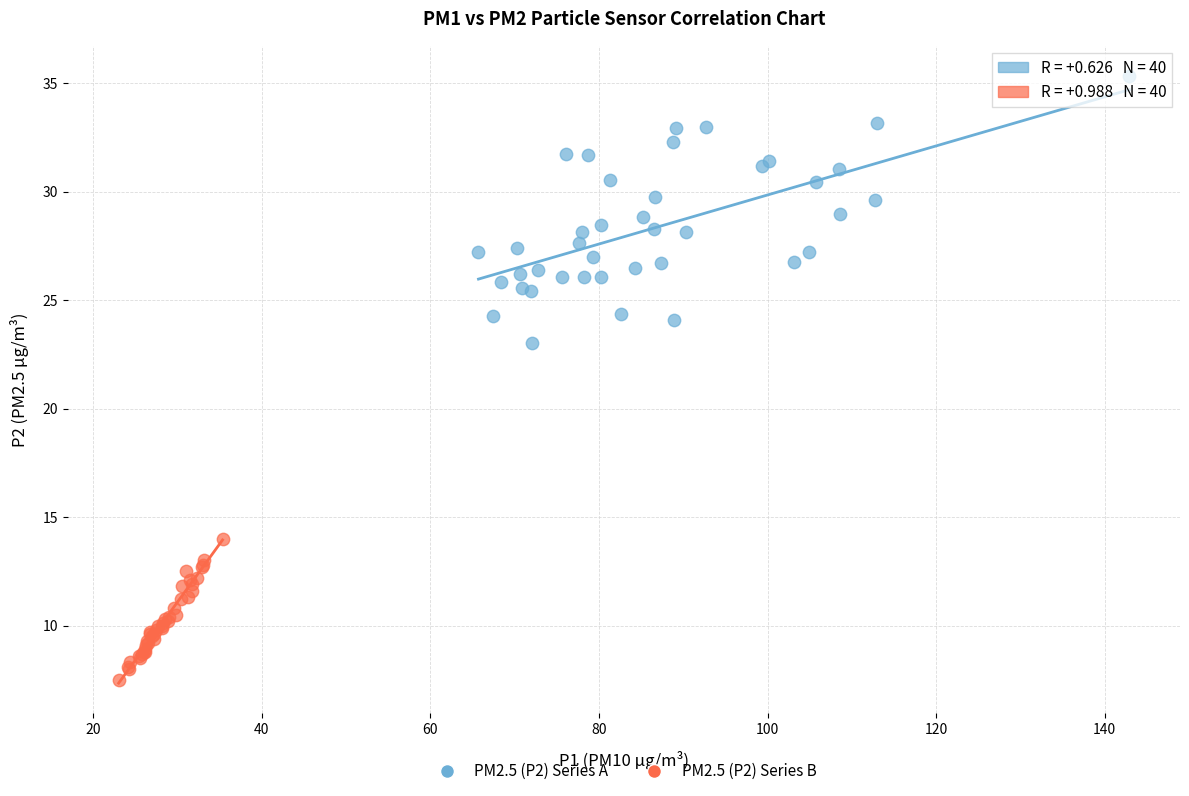

Which series reaches the minimum Y coordinate?

PM2.5 (P2) Series B